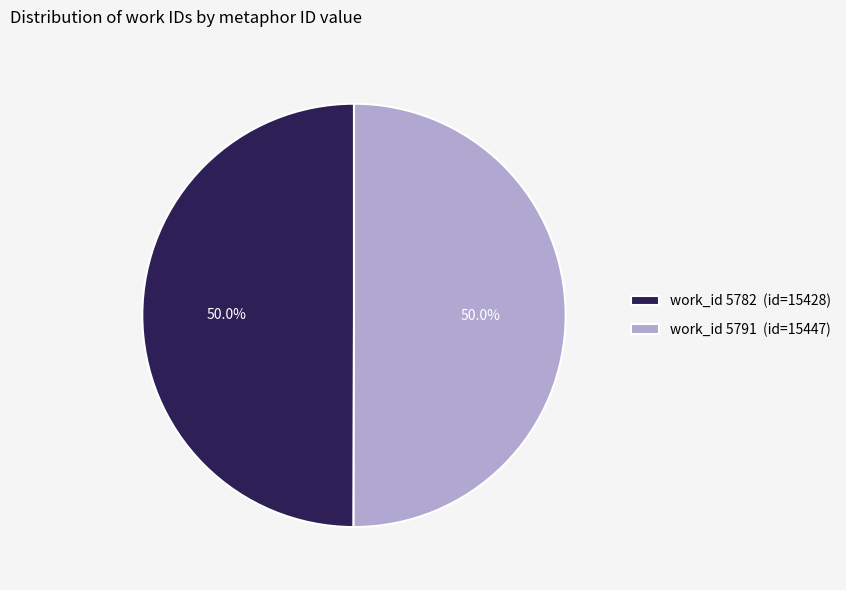

What is the ratio of the value at work_id 5791 (id=15447) to the value at work_id 5782 (id=15428)?

1.0